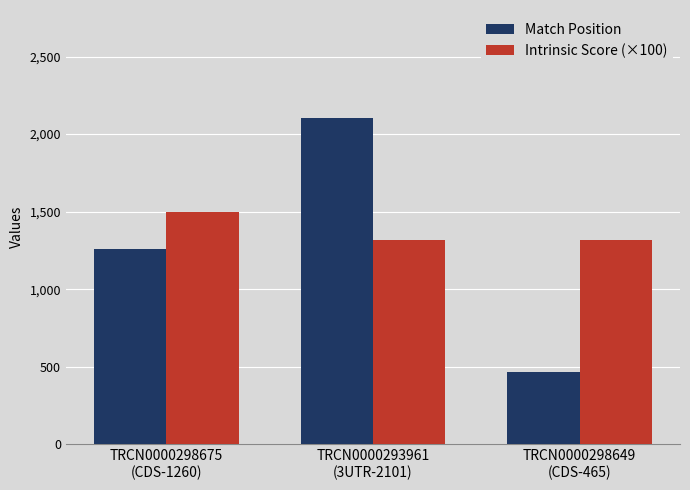

What is the maximum value for Match Position?

2101